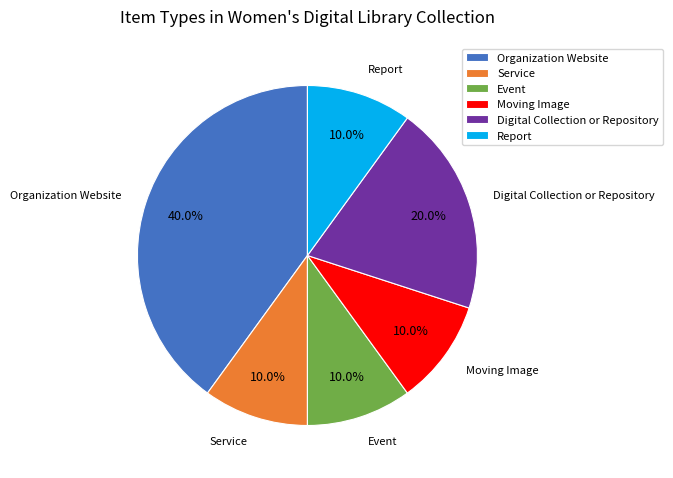

What is the ratio of the value at Organization Website to the value at Report?

4.0